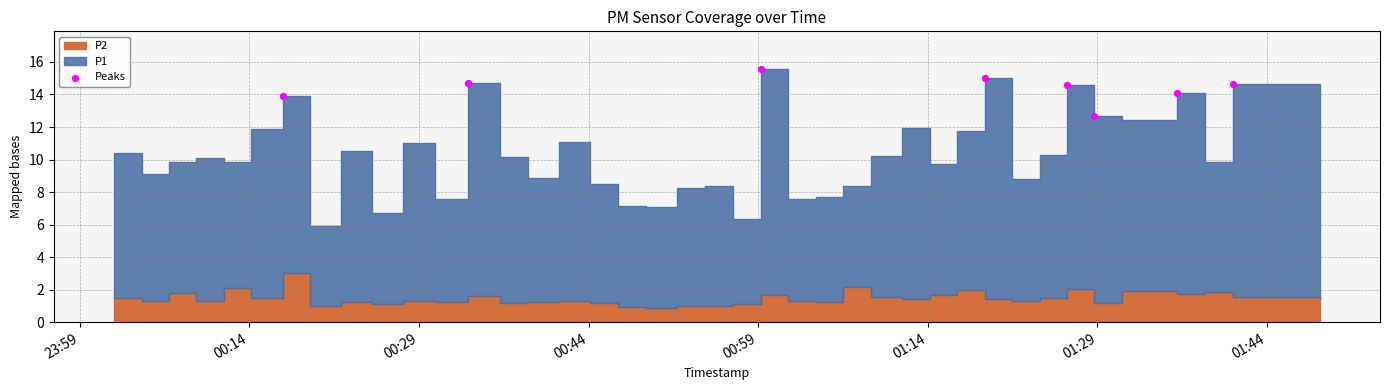

What is the range of Y values (max minus min)?

2.9